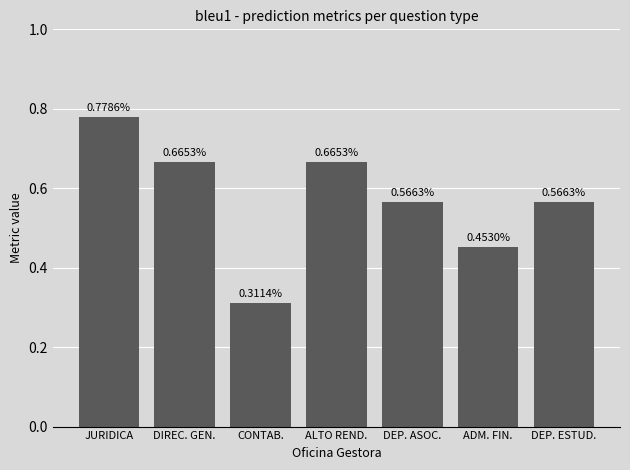

What is the change in value from ALTO REND. to DEP. ASOC.?

-0.1